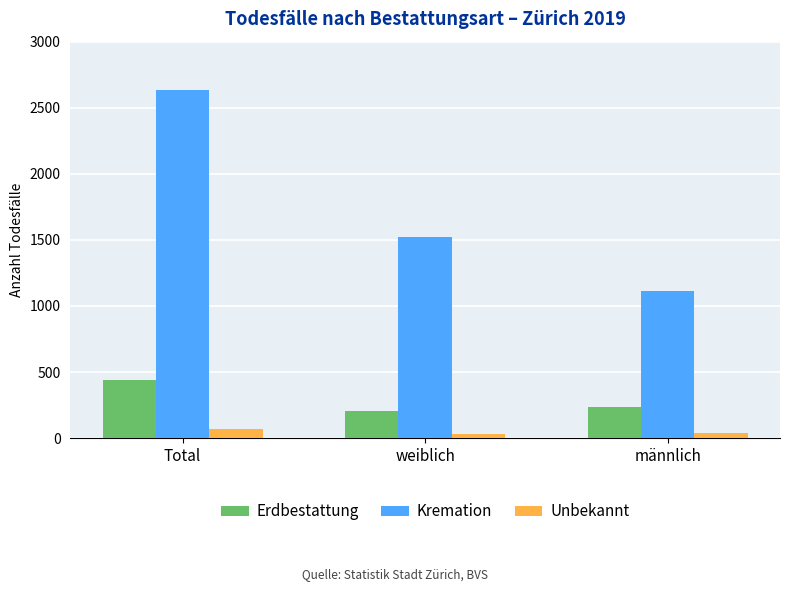

At which label does Unbekannt first exceed 40?

Total